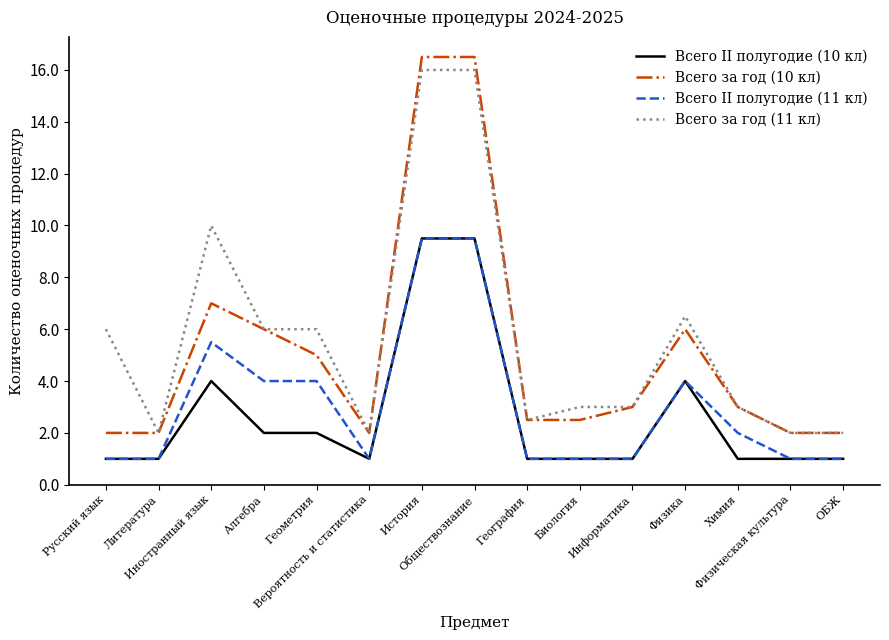

Which series has the largest range (max minus min)?

Всего за год (10 кл)